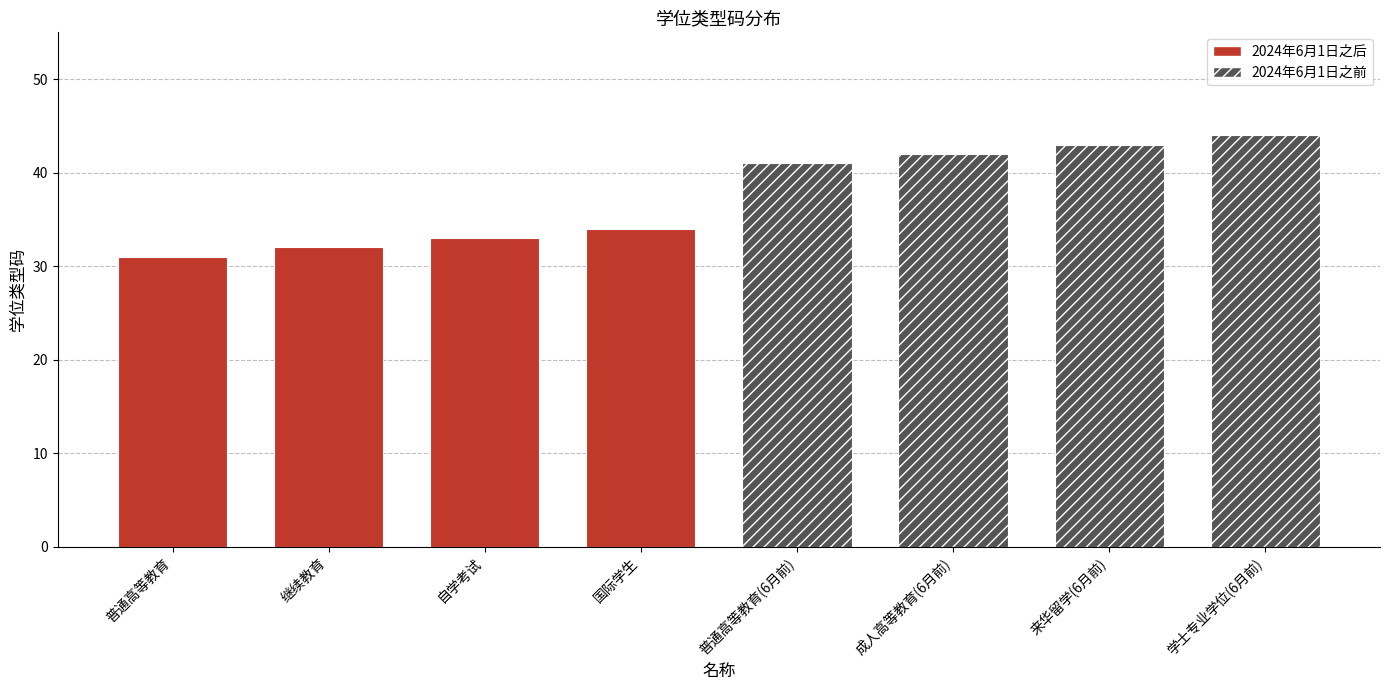

Reading left to right, what are all the values shown in this chart?

普通高等教育=31	继续教育=32	自学考试=33	国际学生=34	普通高等教育(6月前)=41	成人高等教育(6月前)=42	来华留学(6月前)=43	学士专业学位(6月前)=44